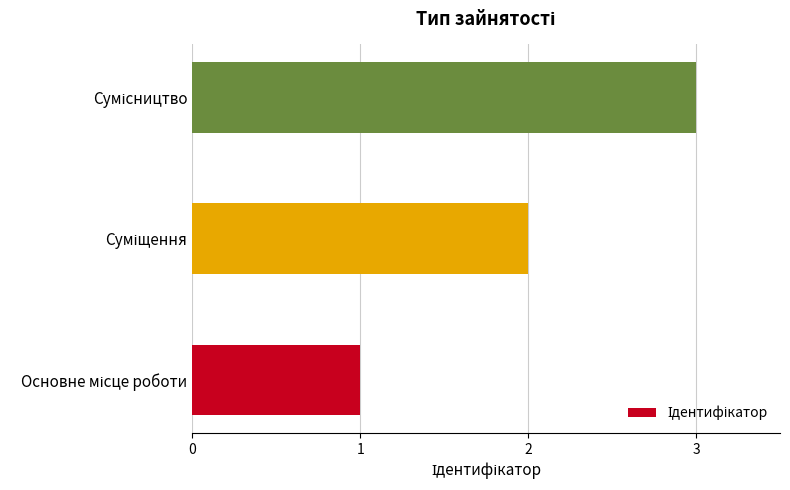

What is the average value?

2